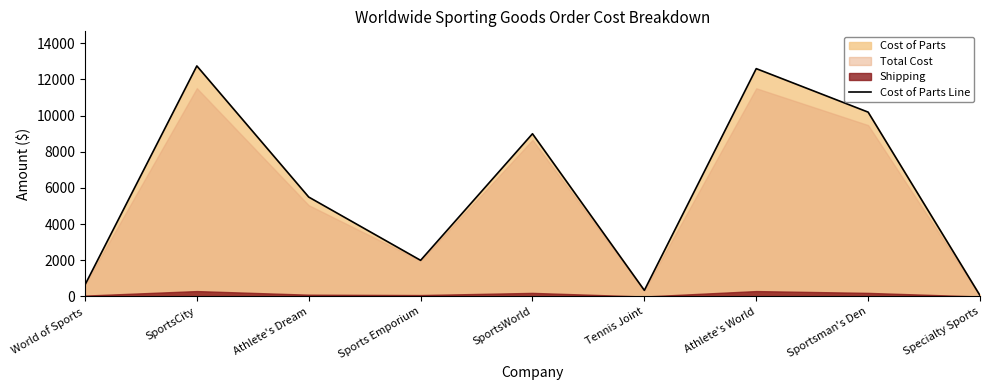

How many data points are above 5499?

4